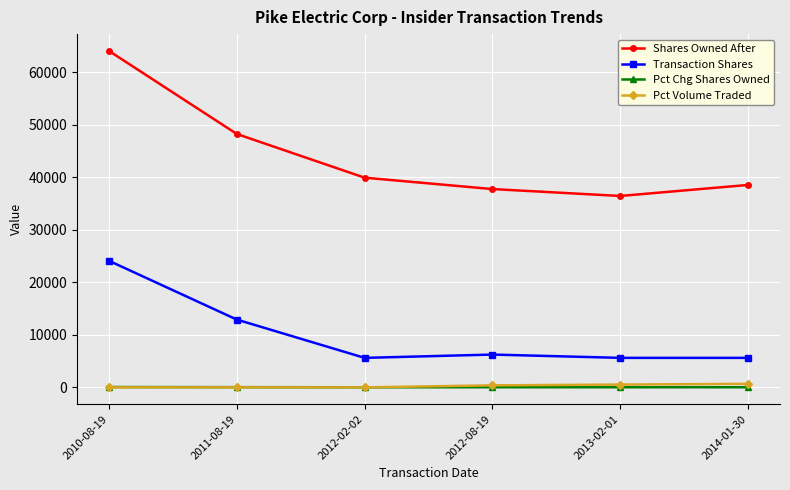

What is the label of the 3rd point from the right?

2012-08-19